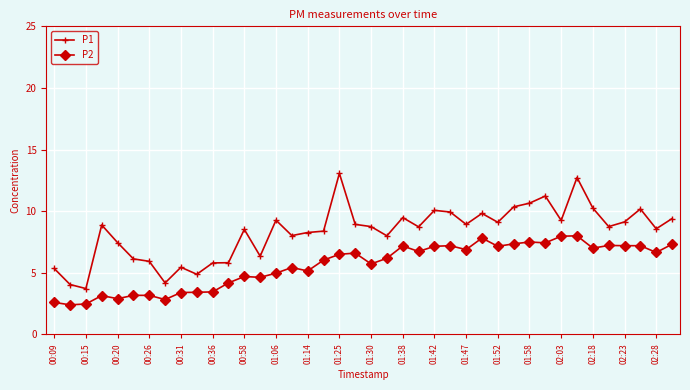

True or false: P1 and P2 intersect in this chart.

False